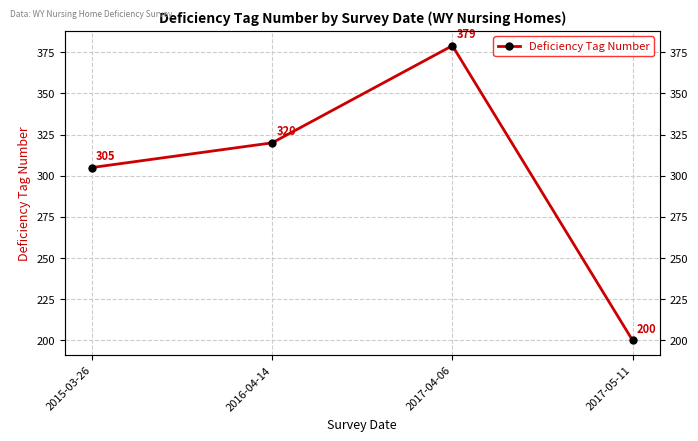

At which category does the chart reach its peak across all series?

2017-04-06